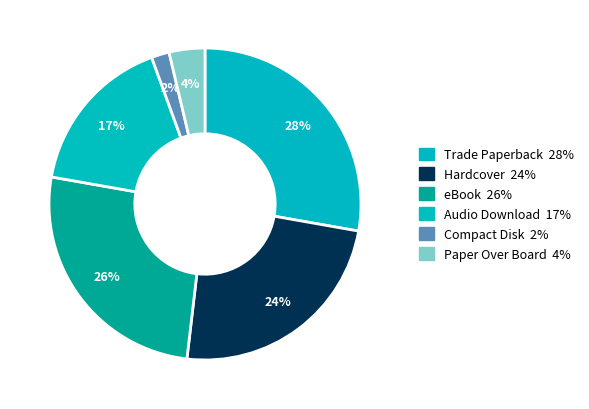

Count the number of slices in the pie.

6